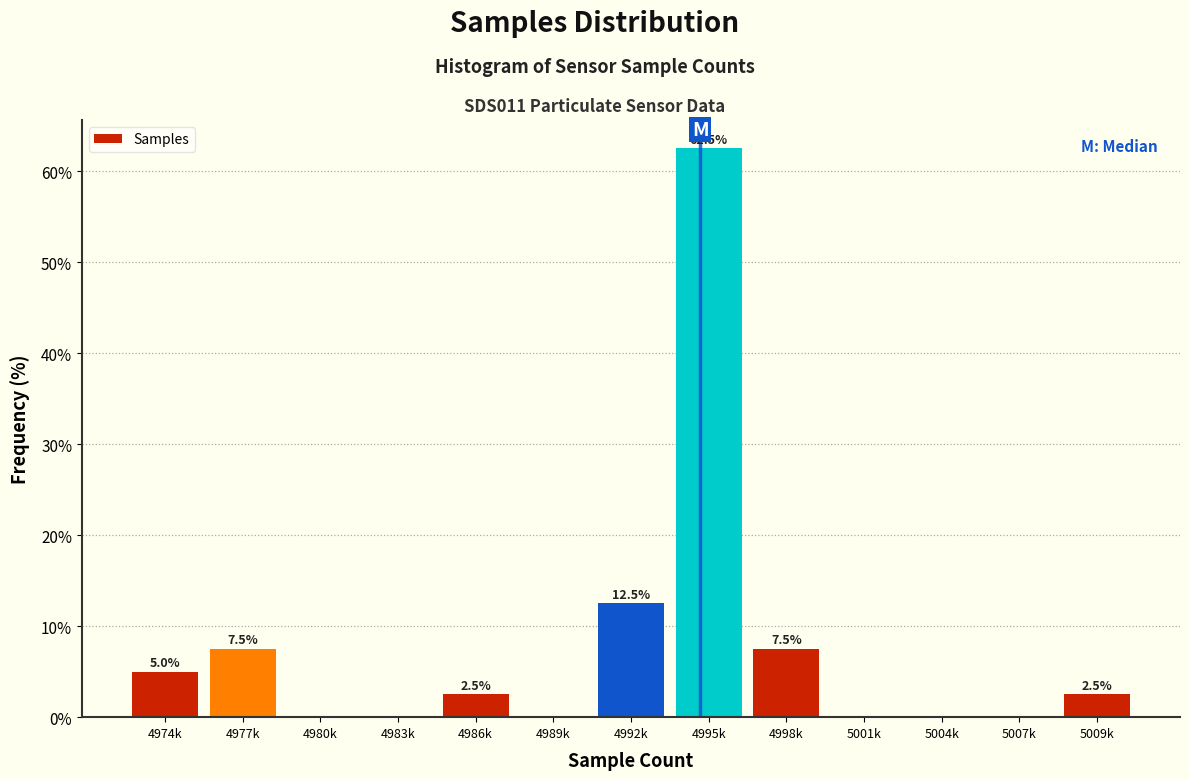

Reading right to left, transcribe all the data shown in this chart.

5009k=2.5	5007k=0.0	5004k=0.0	5001k=0.0	4998k=7.5	4995k=62.5	4992k=12.5	4989k=0.0	4986k=2.5	4983k=0.0	4980k=0.0	4977k=7.5	4974k=5.0